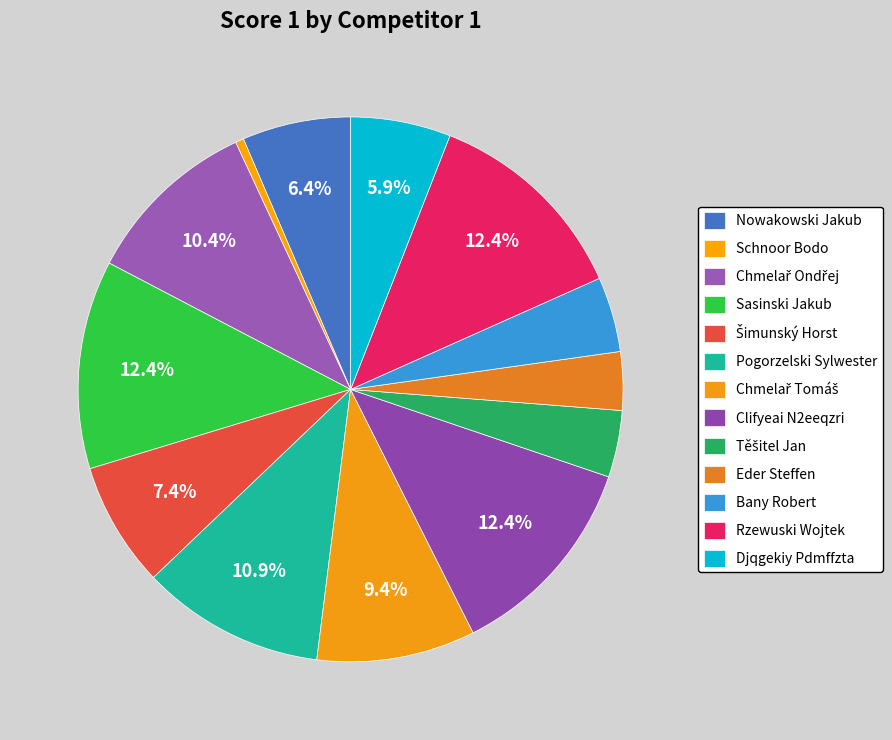

How many segments does this pie chart have?

13